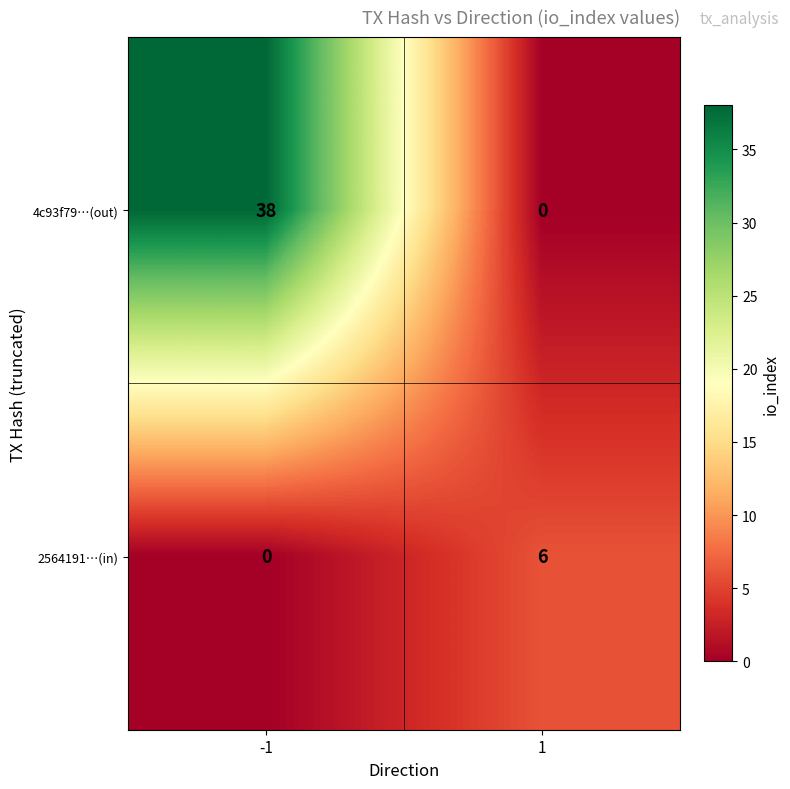

Read the 4c93f79…(out) value at -1, to the nearest 5.

40